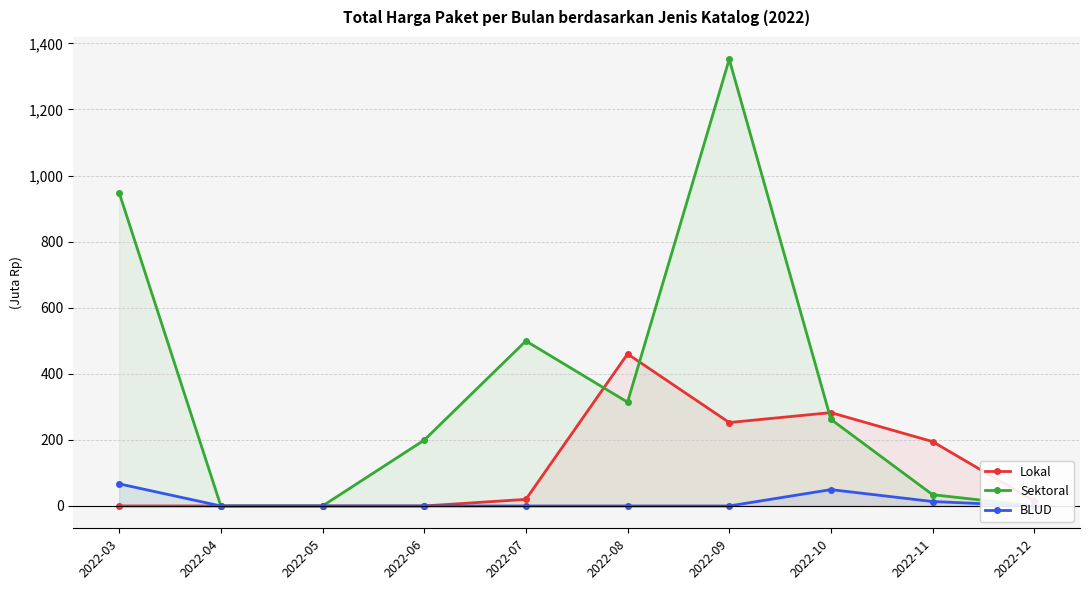

Which series ends up on top after the final intersection of Sektoral and Lokal?

Lokal